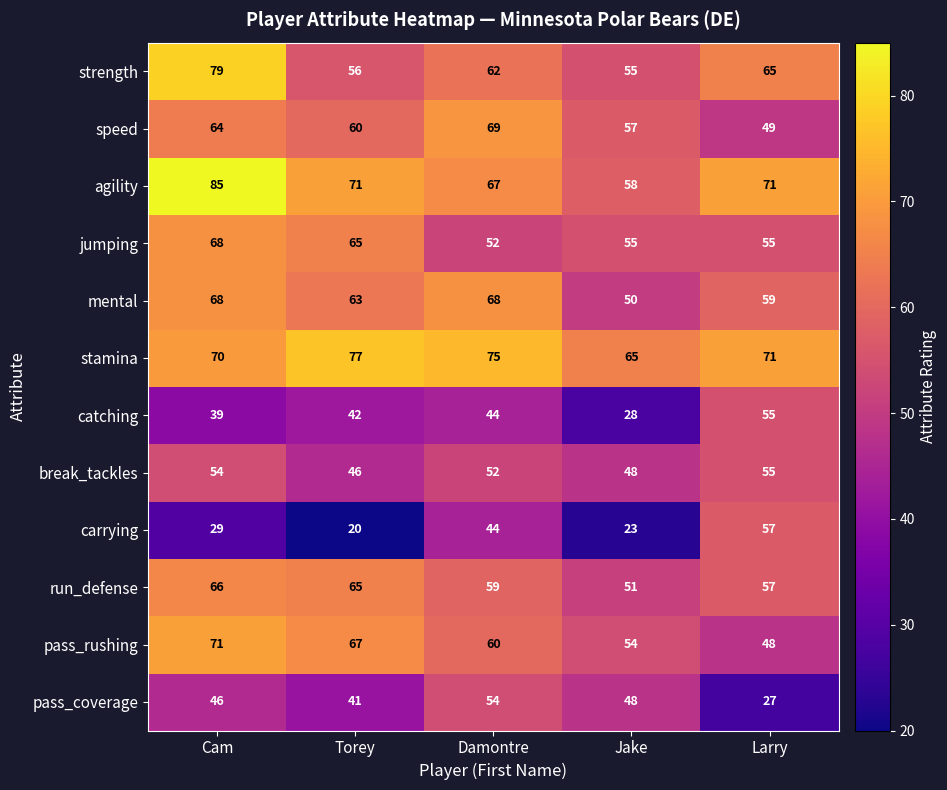

How many distinct data groups are displayed?

12